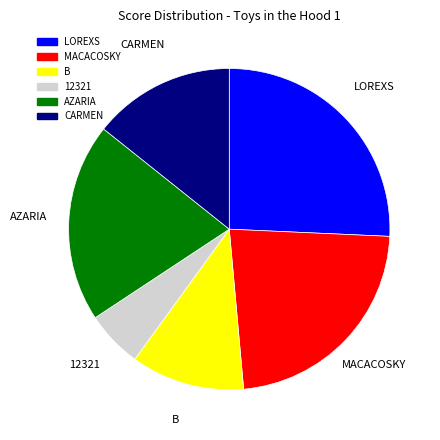

Count the number of slices in the pie.

6